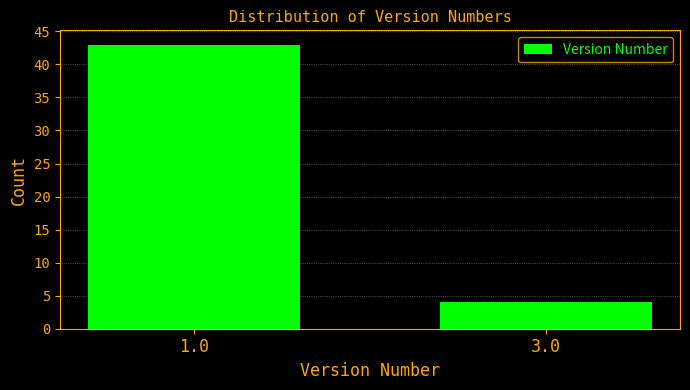

Reading left to right, what are all the values shown in this chart?

43	4